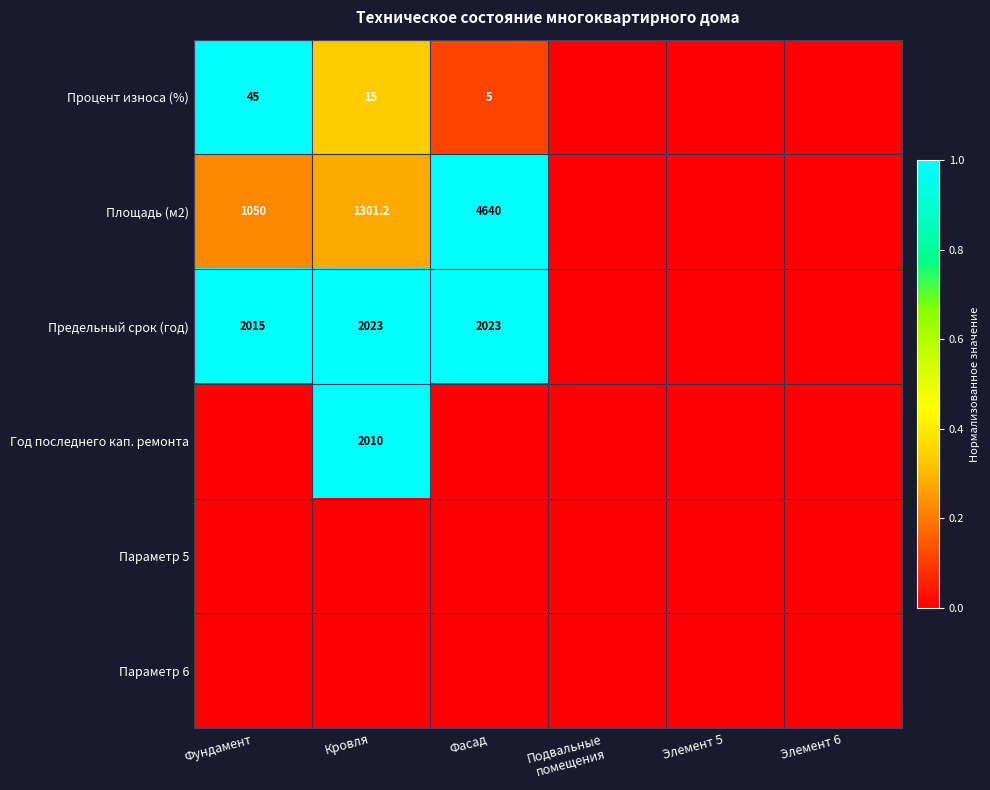

The value of Процент износа (%) at Кровля is 15.0. True or false?

True